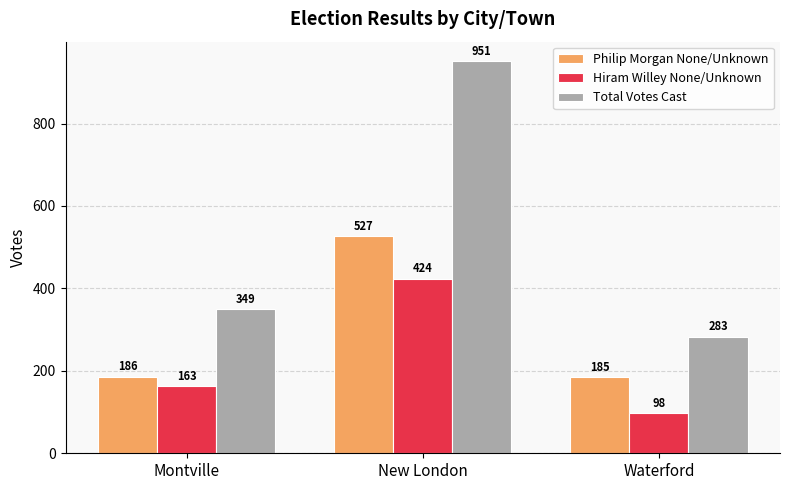

What is the greatest value displayed?

951